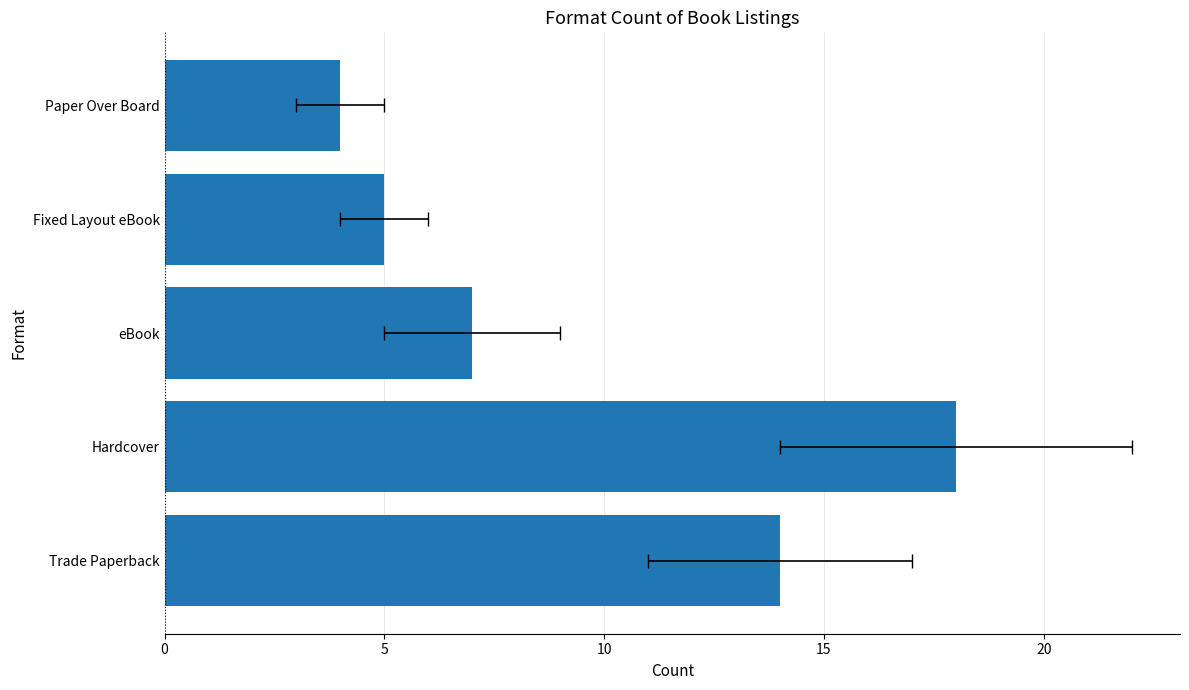

What is the difference between the maximum and minimum values?

14